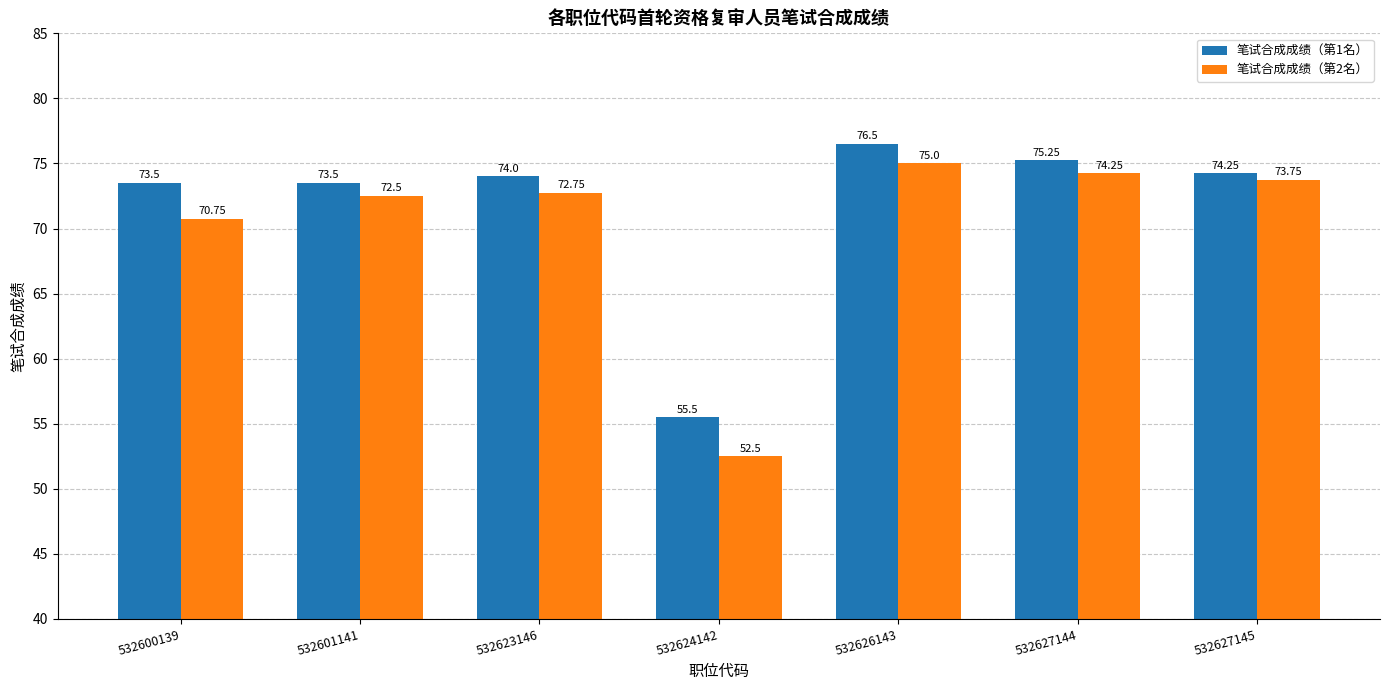

List the series in order of their peak value, highest first.

笔试合成成绩（第1名）, 笔试合成成绩（第2名）